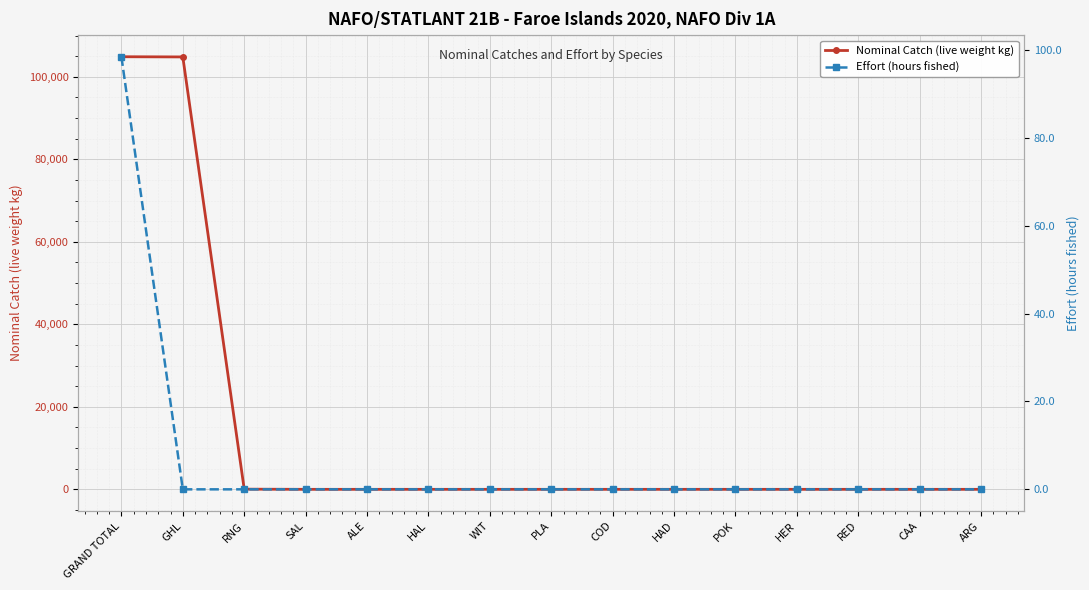

True or false: Effort (hours fished) and Nominal Catch (live weight kg) cross at least once.

False